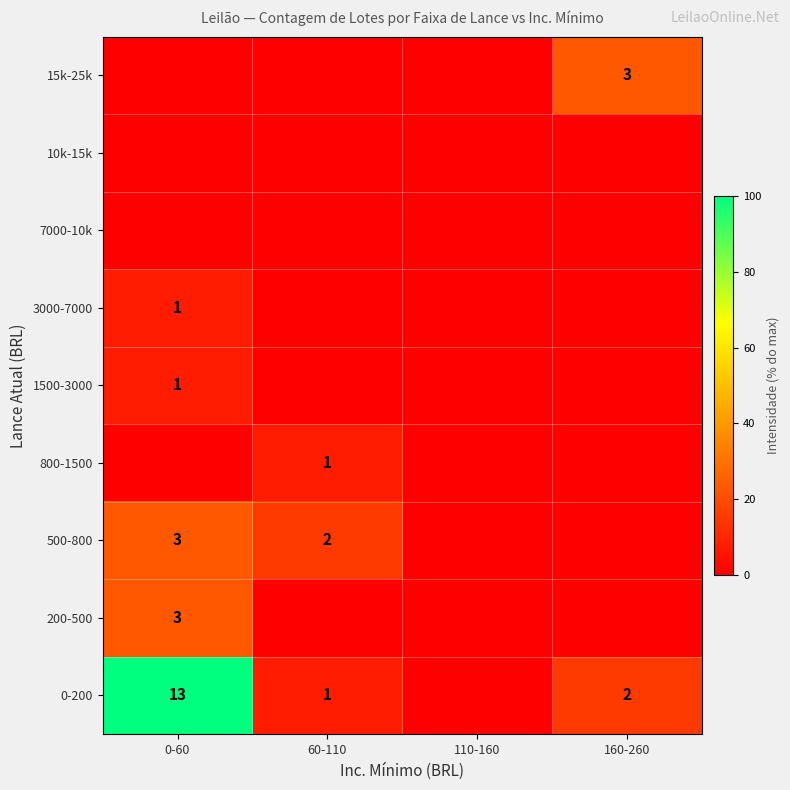

The 0-200 series shows 1 at 60-110. True or false?

True